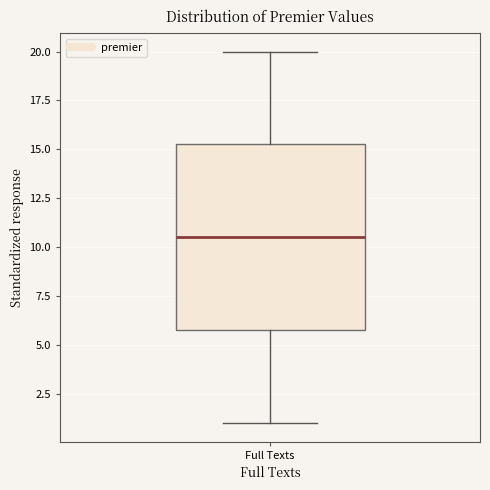

Transcribe this box plot: give where the median line is, the range the box spans, and where the two whiskers end, as read against the y-axis. The values are not printed on the chart, so give them approximately, as read against the axis.

median 10.5, box 6.0 to 15.5, whiskers 1.0 to 20.0